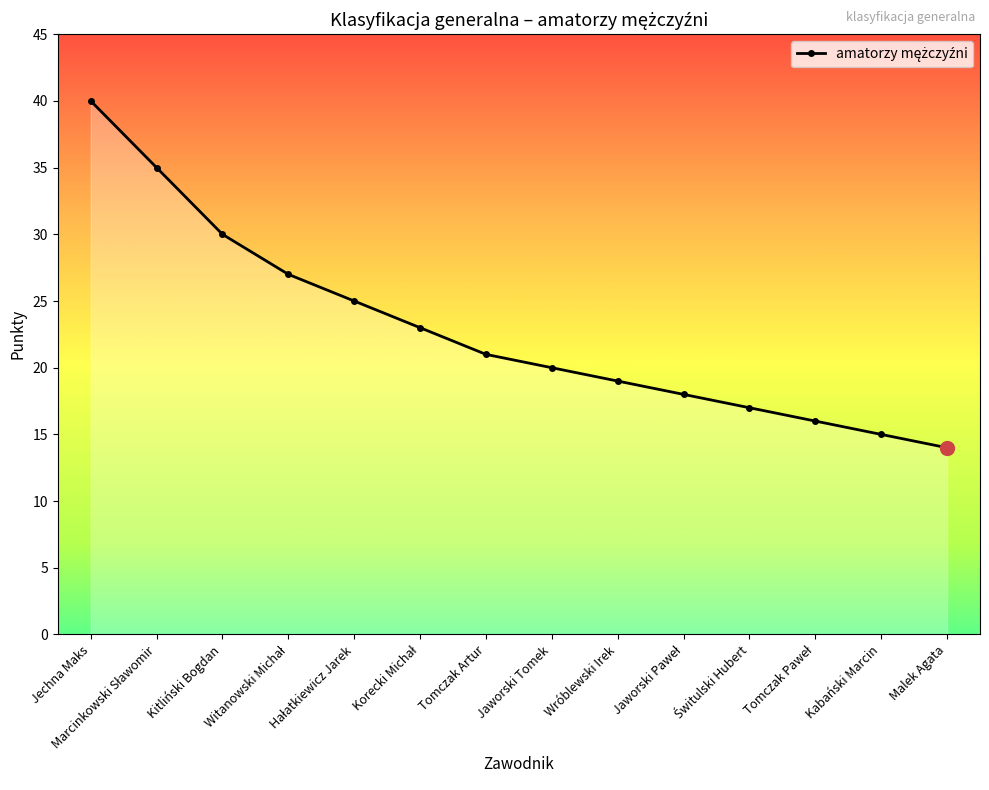

What is the label of the 1st point from the right?

Malek Agata